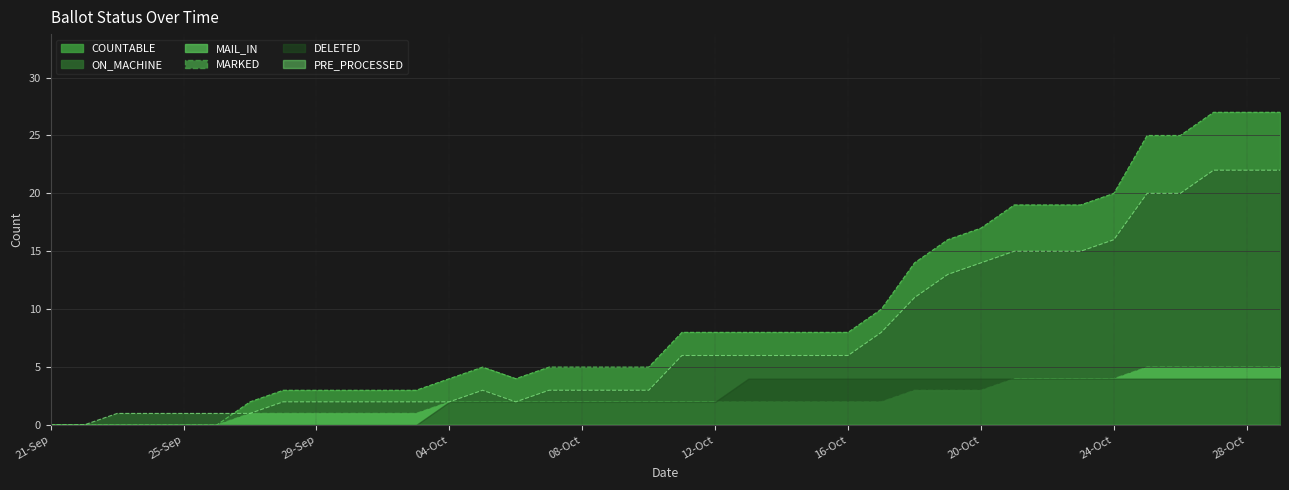

Rank the categories by ON_MACHINE value from lowest to highest.

21-Sep, 22-Sep, 23-Sep, 24-Sep, 25-Sep, 26-Sep, 27-Sep, 28-Sep, 29-Sep, 30-Sep, 02-Oct, 03-Oct, 04-Oct, 06-Oct, 05-Oct, 07-Oct, 08-Oct, 09-Oct, 10-Oct, 11-Oct, 12-Oct, 13-Oct, 14-Oct, 15-Oct, 16-Oct, 17-Oct, 18-Oct, 19-Oct, 20-Oct, 21-Oct, 22-Oct, 23-Oct, 24-Oct, 25-Oct, 26-Oct, 27-Oct, 28-Oct, 29-Oct